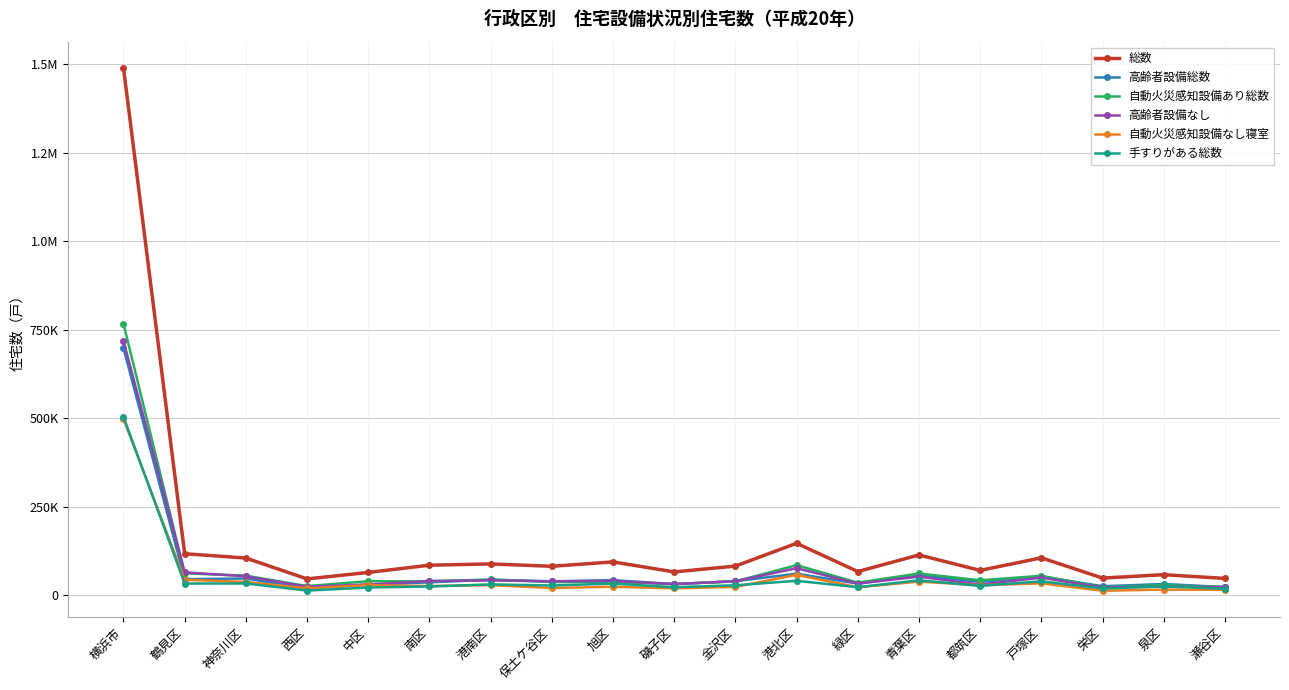

List the labels in order of 手すりがある総数 value, largest first.

横浜市, 青葉区, 港北区, 戸塚区, 神奈川区, 鶴見区, 旭区, 港南区, 金沢区, 保土ケ谷区, 都筑区, 泉区, 南区, 緑区, 磯子区, 中区, 栄区, 瀬谷区, 西区